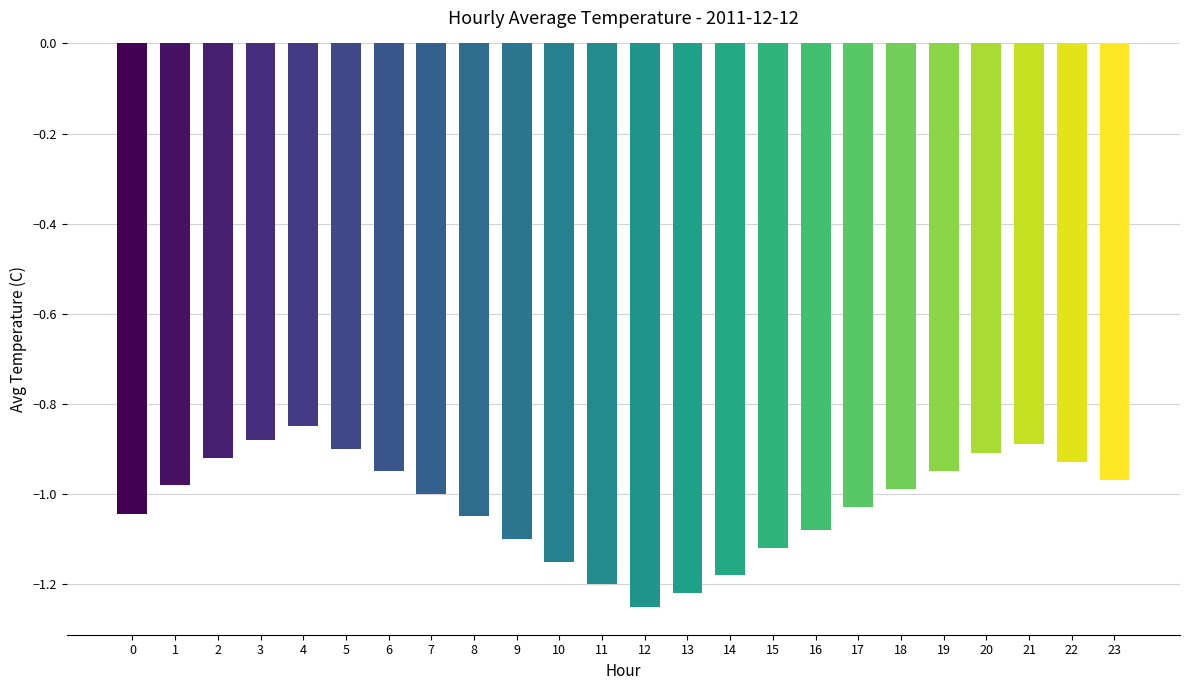

Is it true that the value at 0 is -1.5?

False